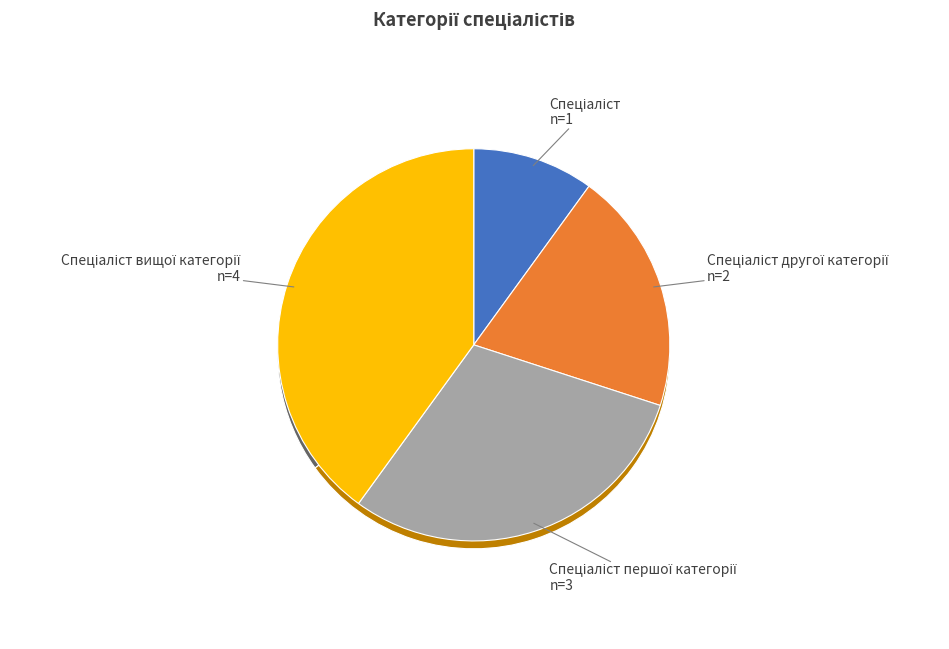

To the nearest percent, what percentage of the pie is Спеціаліст другої категорії?

20%